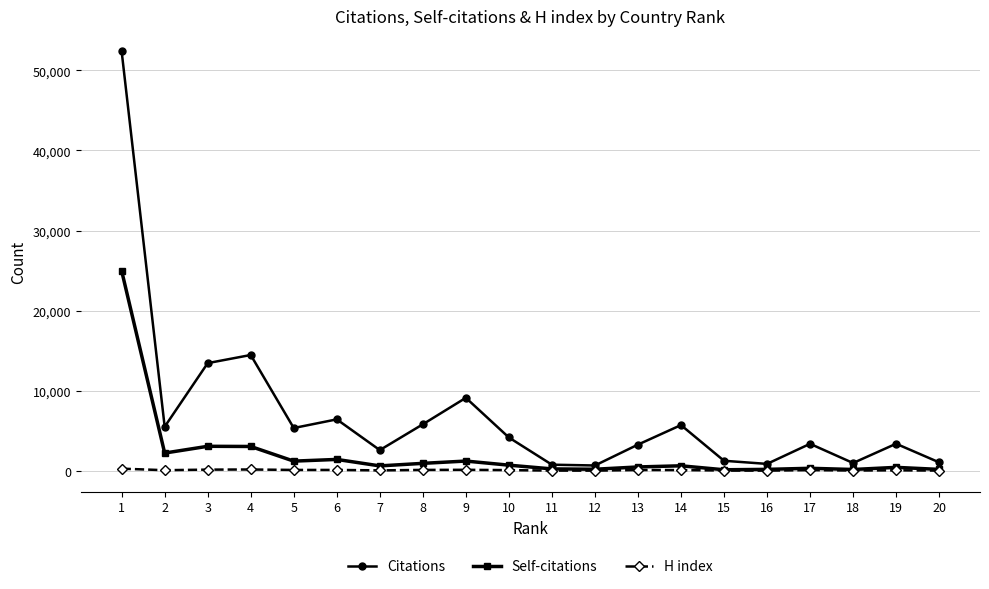

What is the total value across all series at 16?

1135